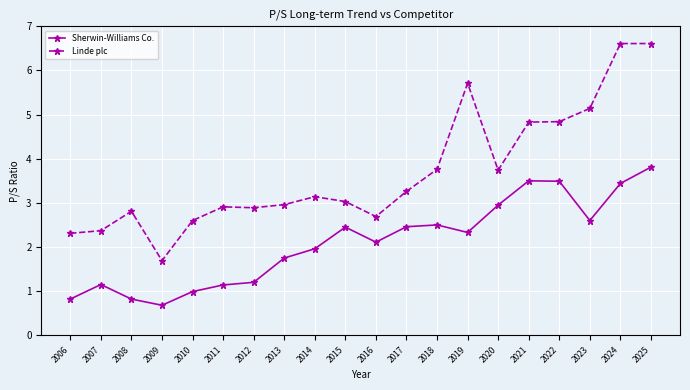

True or false: Linde plc and Sherwin-Williams Co. cross at least once.

False